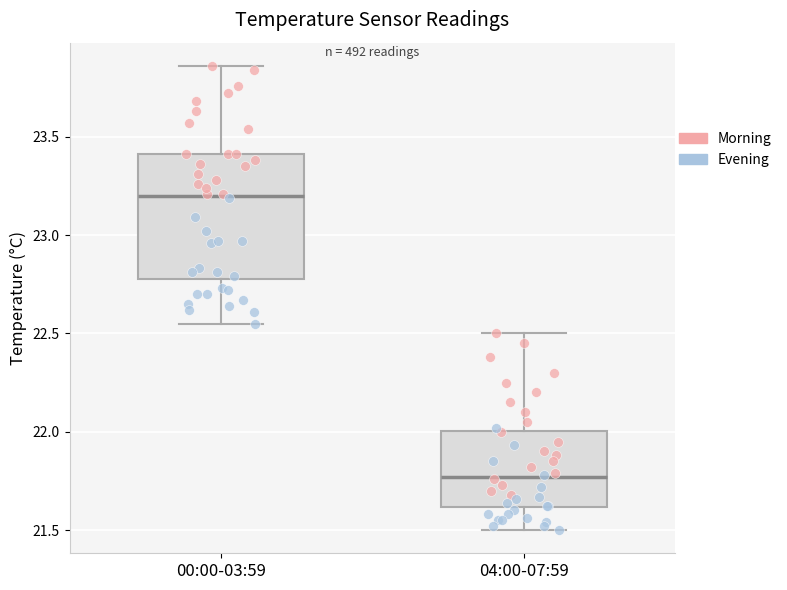

Comparing the boxes themselves (not the whiskers), which one is the tallest?

00:00-03:59